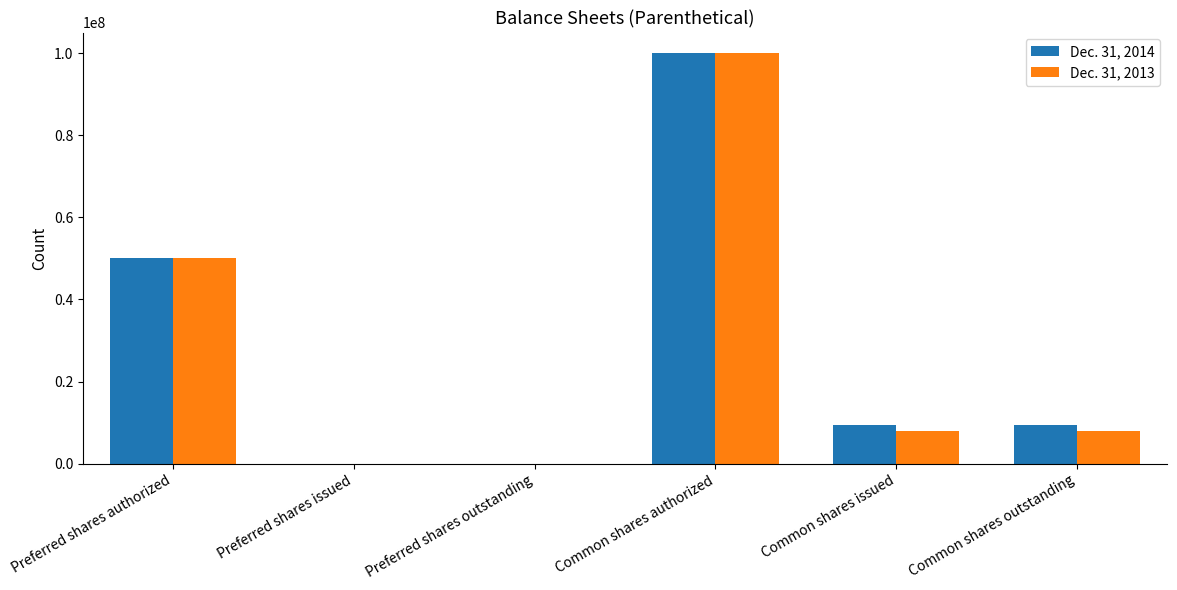

Is the value of Dec. 31, 2013 at Common shares authorized greater than the value of Dec. 31, 2014 at Preferred shares issued?

Yes